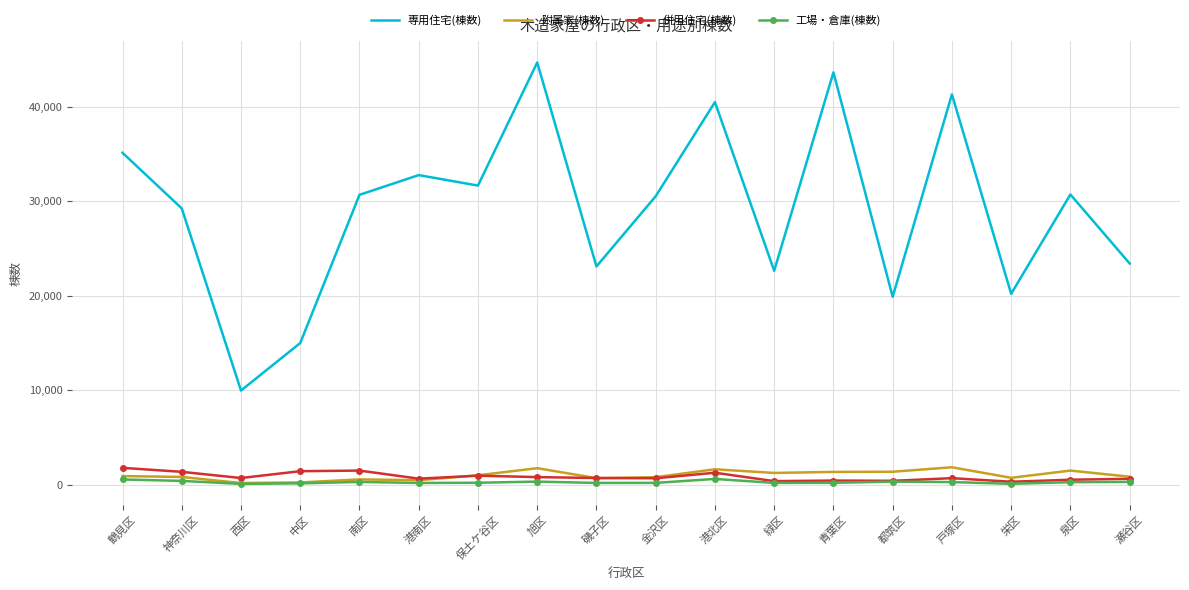

What is the maximum value for 併用住宅(棟数)?

1800